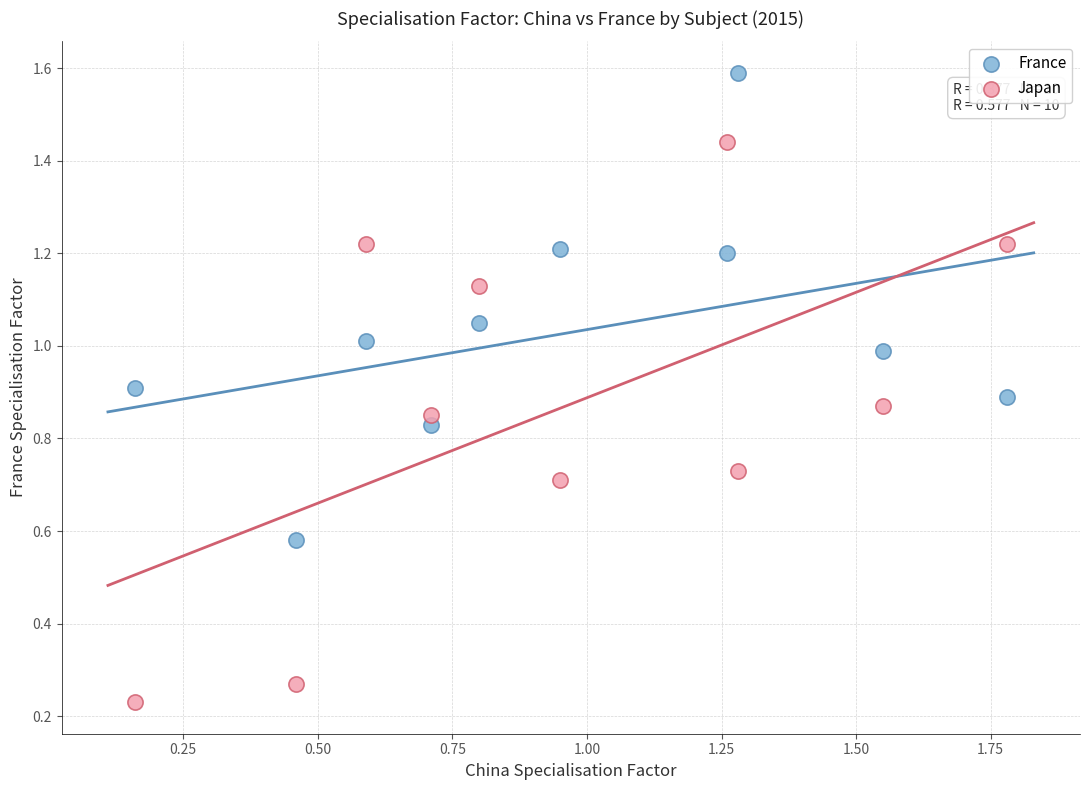

Across all data points, what is the range of X values (max minus min)?

1.6